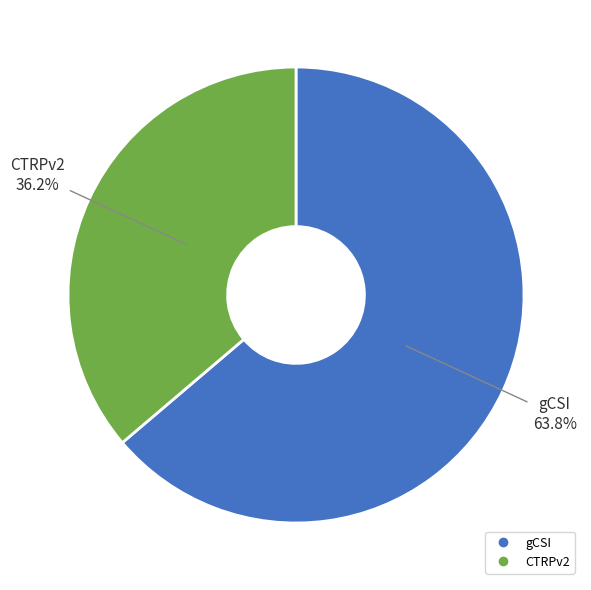

To the nearest percent, what portion does gCSI represent?

64%